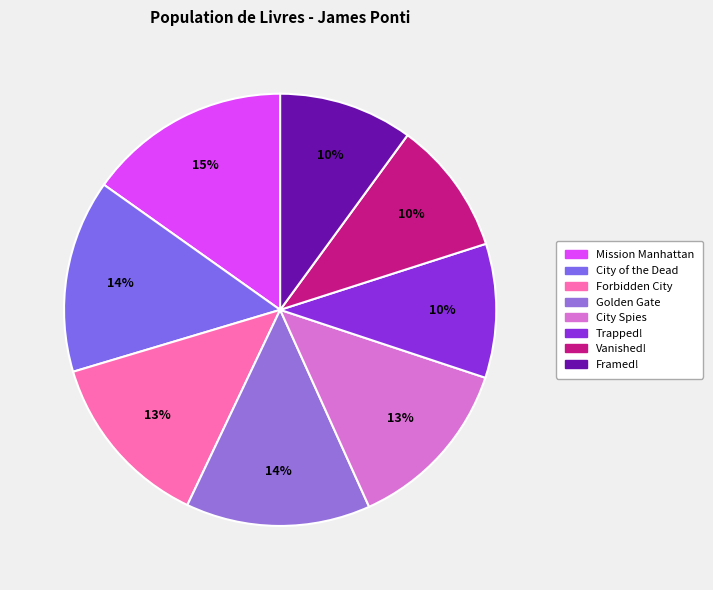

To the nearest percent, what percentage of the pie is City Spies?

13%